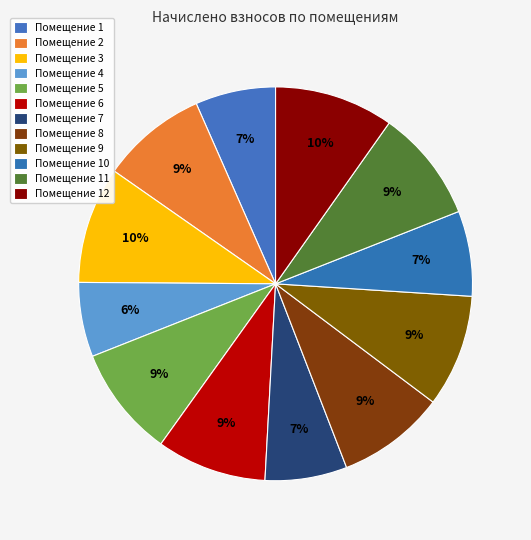

How many segments does this pie chart have?

12